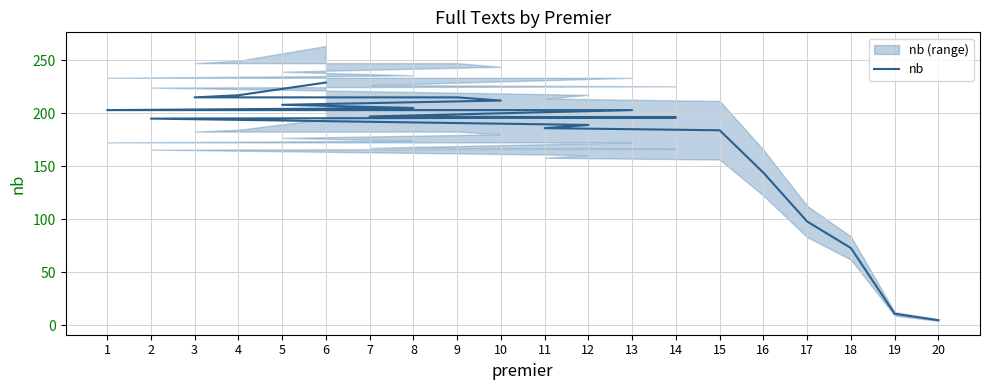

What is the sum of all values?

3385